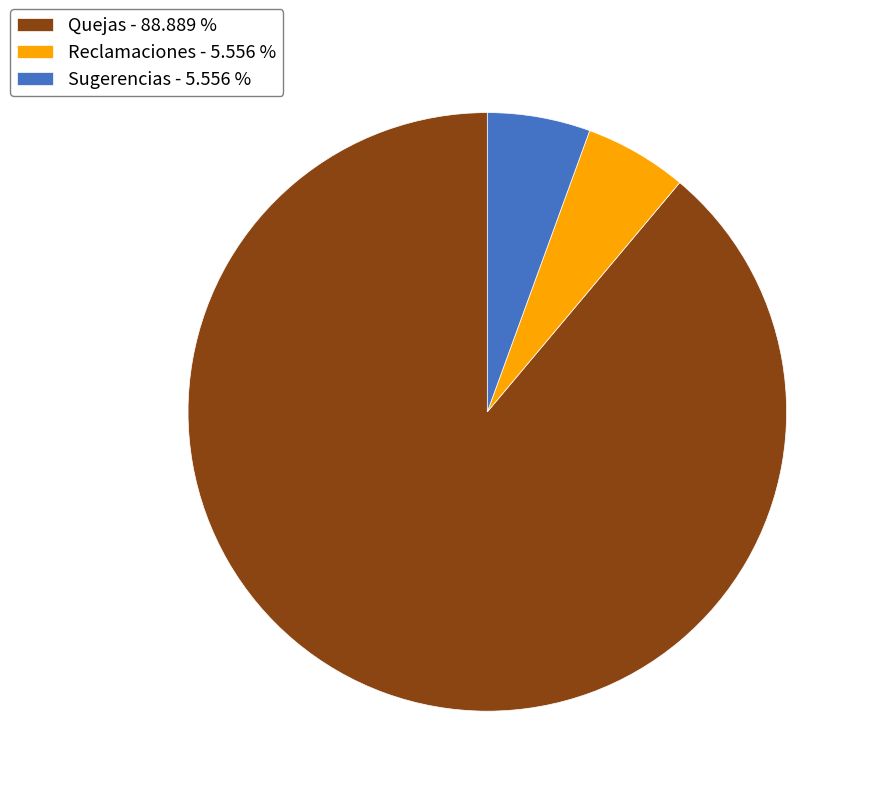

Is it true that Quejas is 99% of the pie?

False